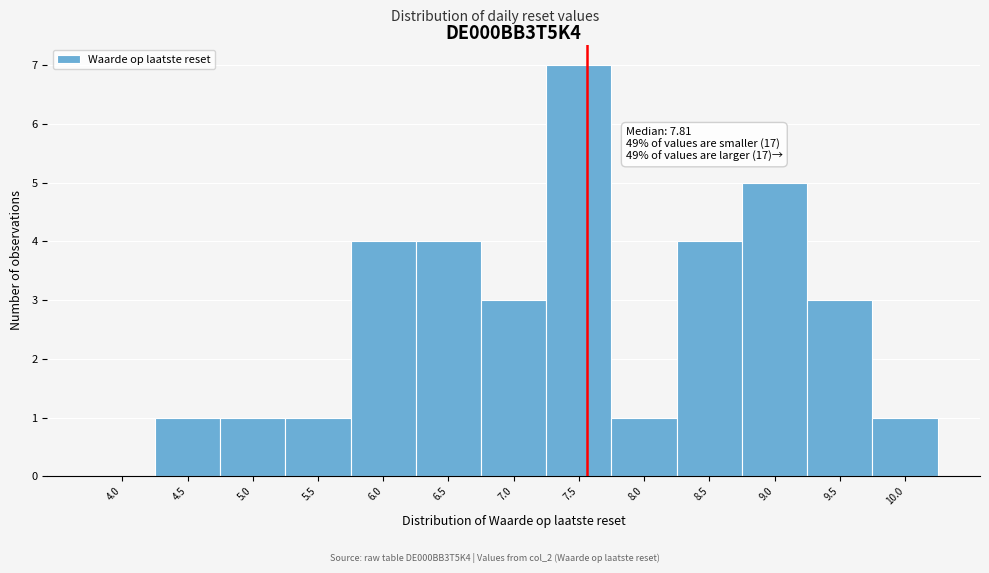

Reading right to left, transcribe all the data shown in this chart.

10.0=1	9.5=3	9.0=5	8.5=4	8.0=1	7.5=7	7.0=3	6.5=4	6.0=4	5.5=1	5.0=1	4.5=1	4.0=0